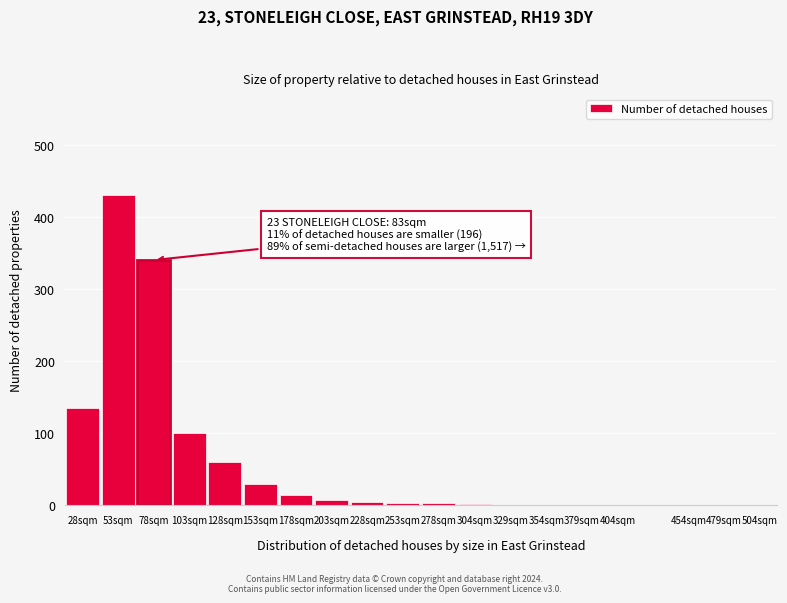

What is the change in value from 153sqm to 479sqm?

-30